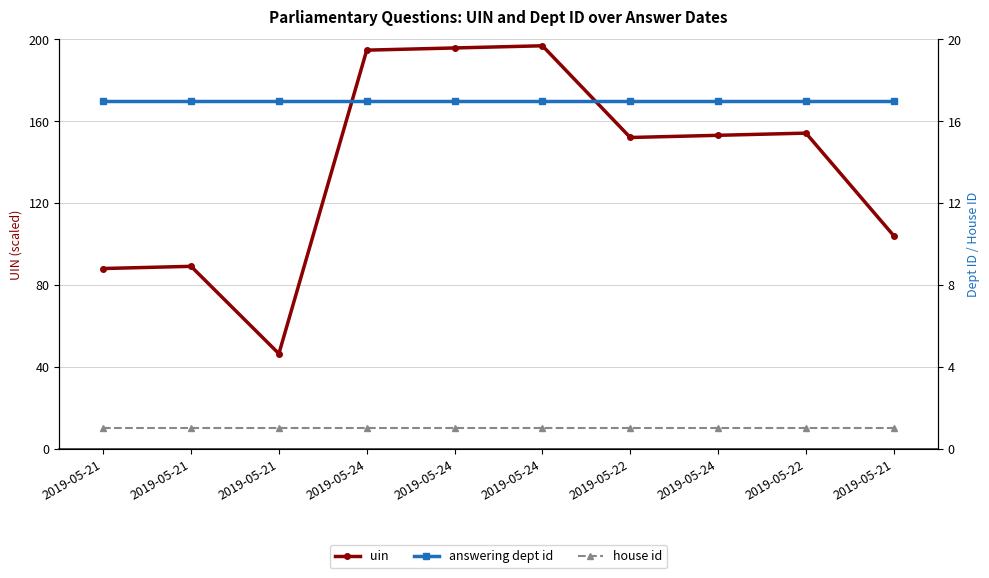

At how many categories does at least one series exceed 119?

6